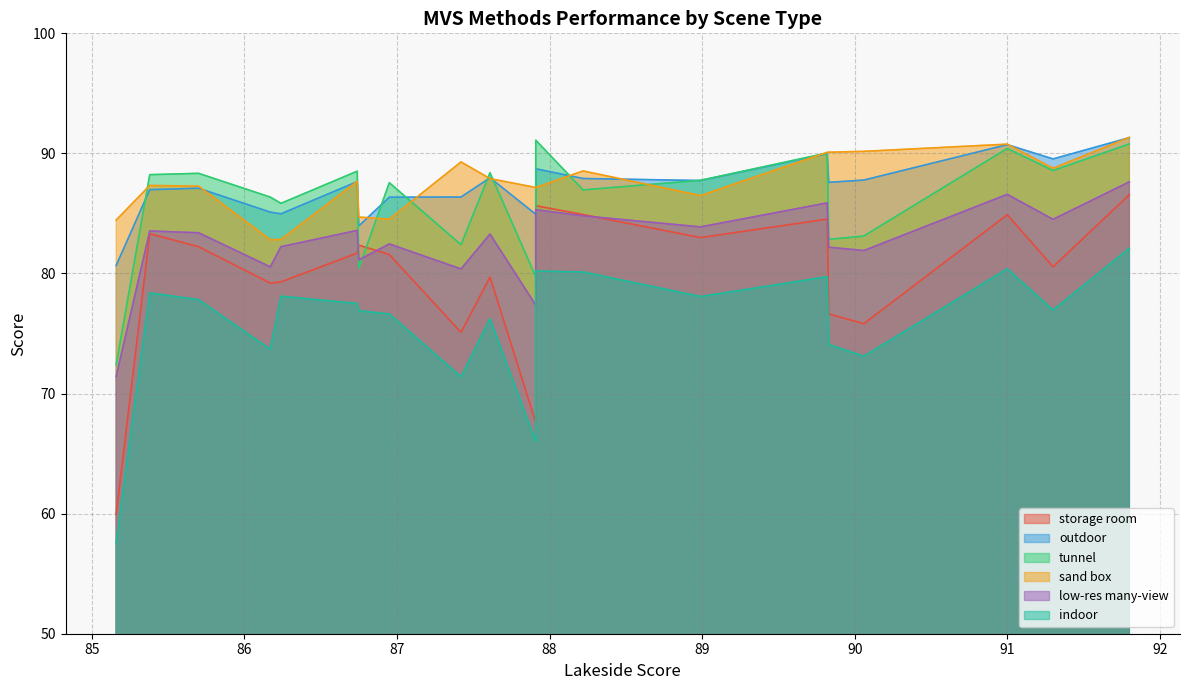

How many lines are shown in the chart?

6